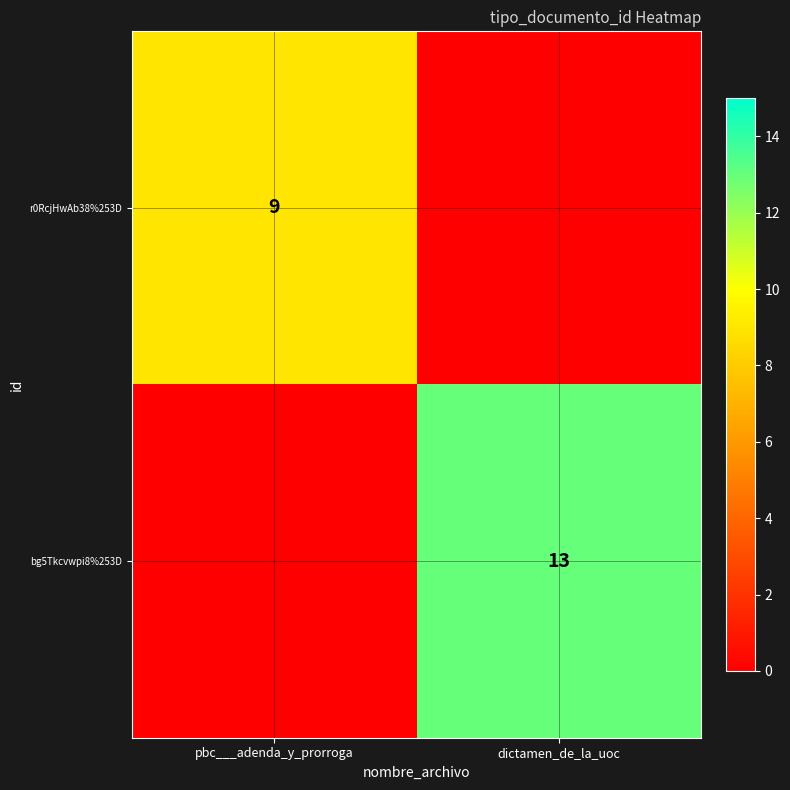

The r0RcjHwAb38%253D series shows 9 at pbc___adenda_y_prorroga. True or false?

True